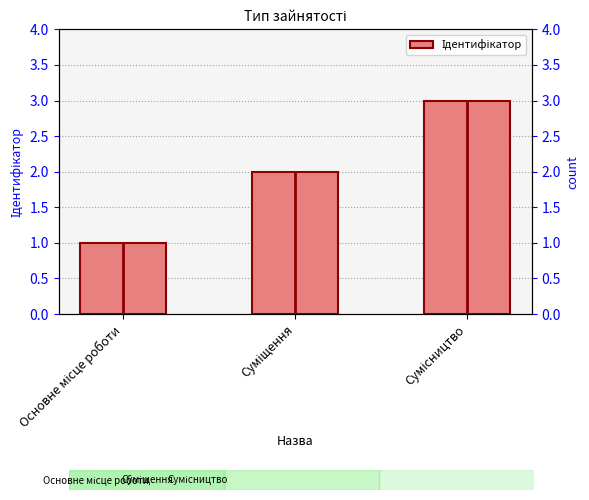

What position from the left is Суміщення?

2